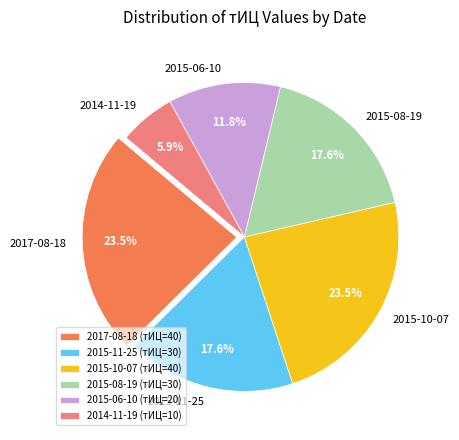

Is there a majority slice in this chart?

No